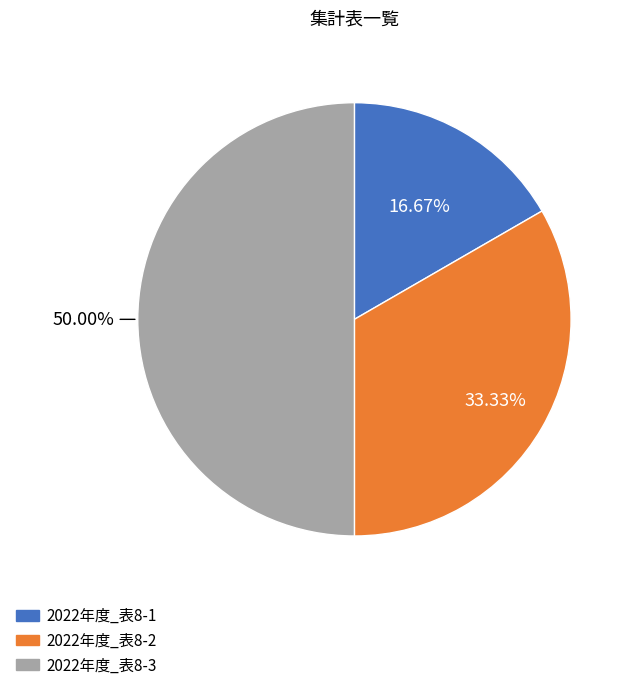

To the nearest percent, what percentage of the pie is 2022年度_表8-2?

33%